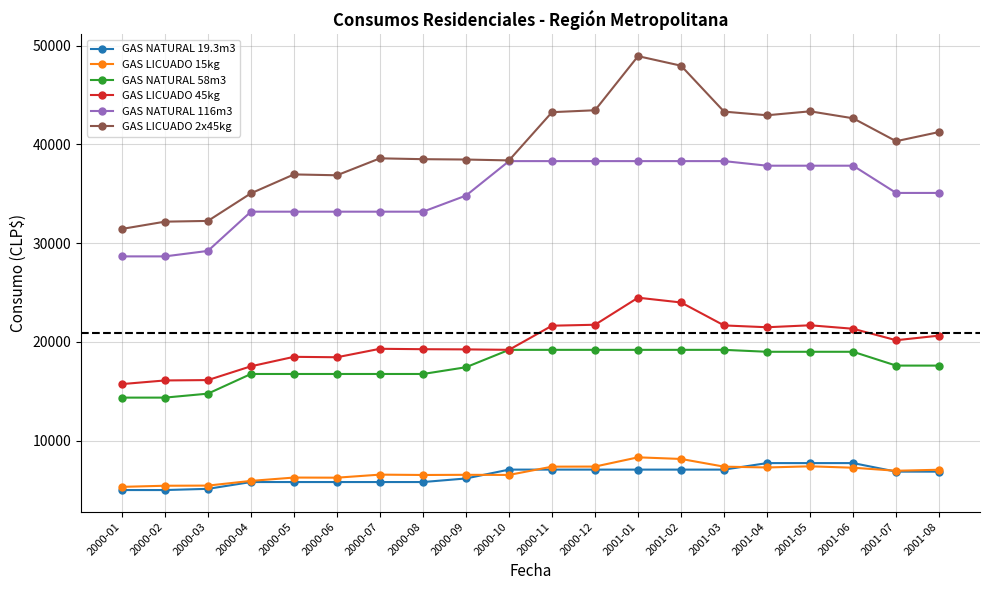

True or false: GAS NATURAL 58m3 and GAS LICUADO 15kg cross at least once.

False